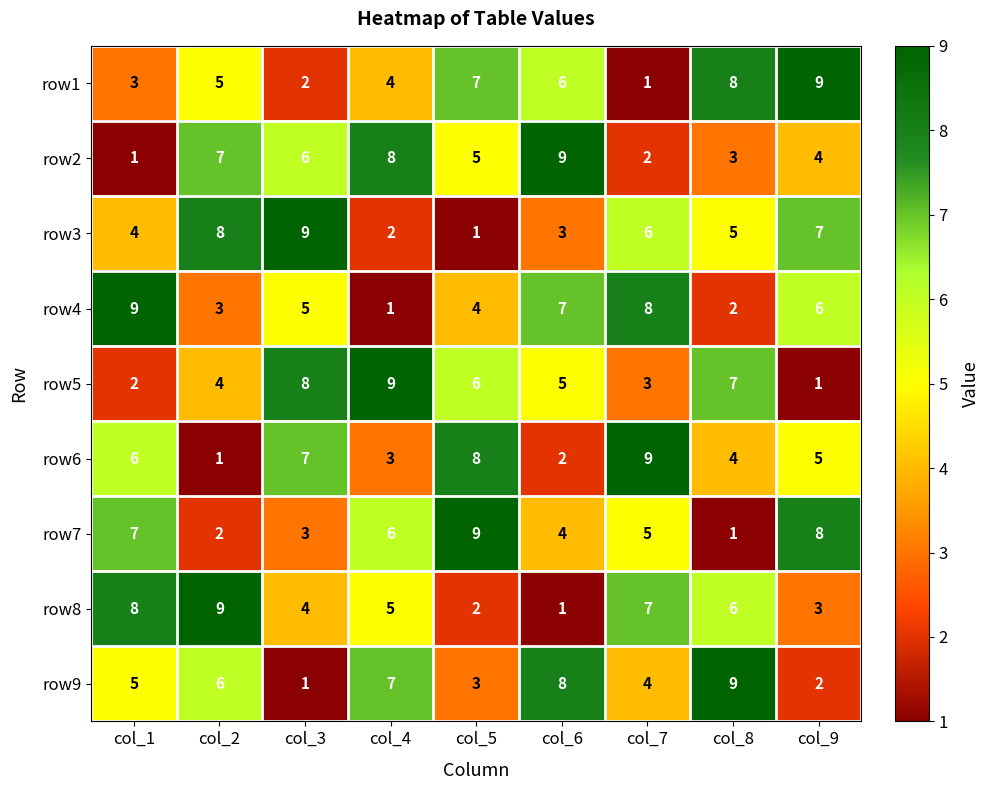

At which label does row8 first exceed 5?

col_1